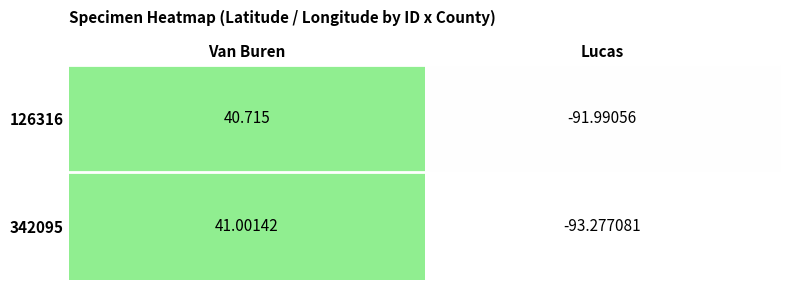

Which category has the highest value across all series?

Van Buren